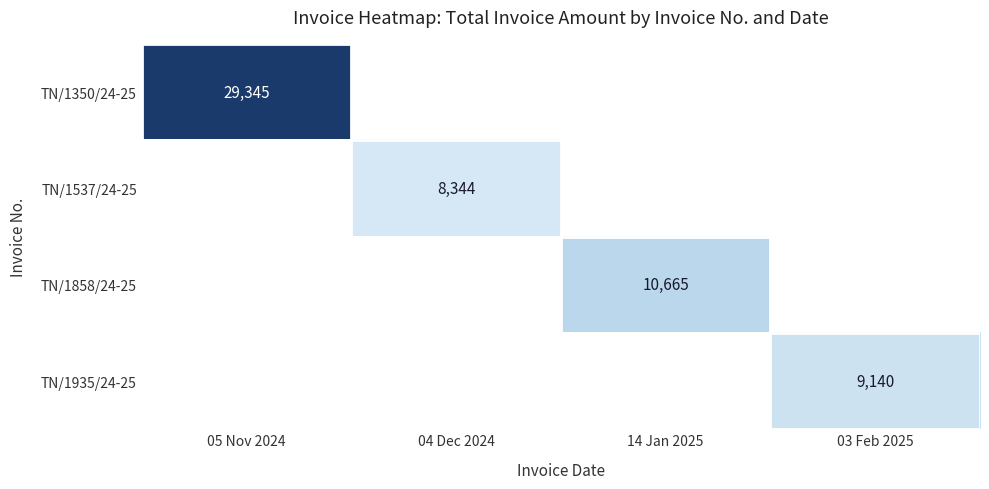

True or false: TN/1350/24-25 has a value of 29345 at 05 Nov 2024.

True